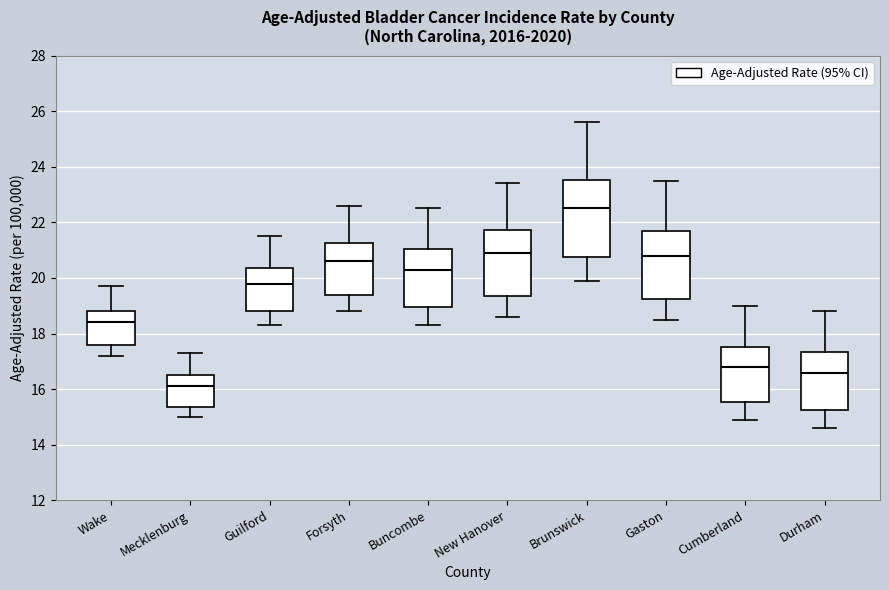

Reading left to right, read every box against the y-axis: the position of its median line, the range the box covers, and the ends of its whiskers. The values are not printed on the chart, so give them approximately, as read against the axis.

Wake: median 18.4, box 17.6 to 18.8, whiskers 17.2 to 19.8
Mecklenburg: median 16.2, box 15.4 to 16.4, whiskers 15.0 to 17.4
Guilford: median 19.8, box 18.8 to 20.4, whiskers 18.4 to 21.6
Forsyth: median 20.6, box 19.4 to 21.2, whiskers 18.8 to 22.6
Buncombe: median 20.4, box 19.0 to 21.0, whiskers 18.4 to 22.6
New Hanover: median 21.0, box 19.4 to 21.8, whiskers 18.6 to 23.4
Brunswick: median 22.6, box 20.8 to 23.6, whiskers 20.0 to 25.6
Gaston: median 20.8, box 19.2 to 21.6, whiskers 18.6 to 23.6
Cumberland: median 16.8, box 15.6 to 17.6, whiskers 15.0 to 19.0
Durham: median 16.6, box 15.2 to 17.4, whiskers 14.6 to 18.8